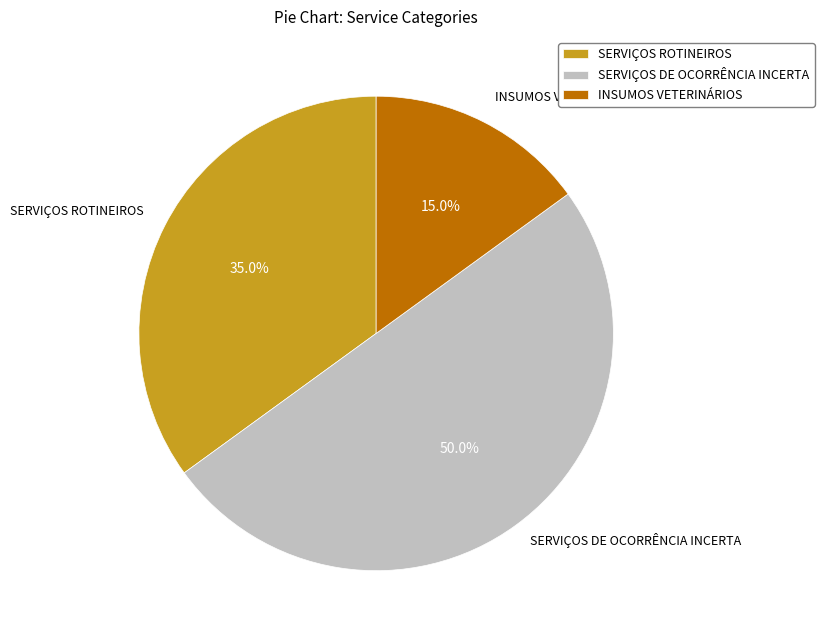

Between INSUMOS VETERINÁRIOS and SERVIÇOS ROTINEIROS, which is larger?

SERVIÇOS ROTINEIROS